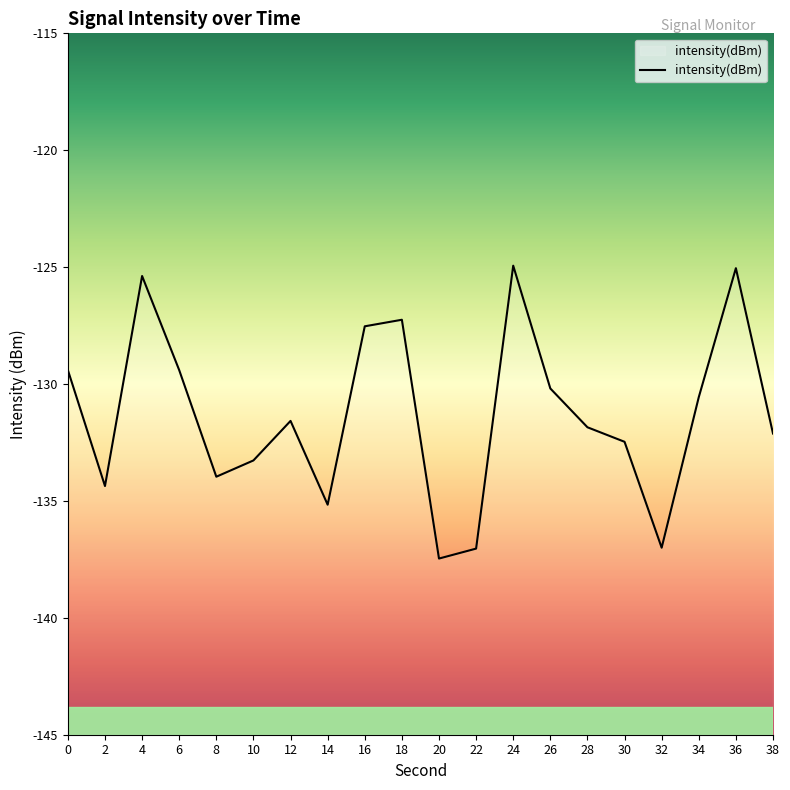

Between 30 and 10, which is larger?

30